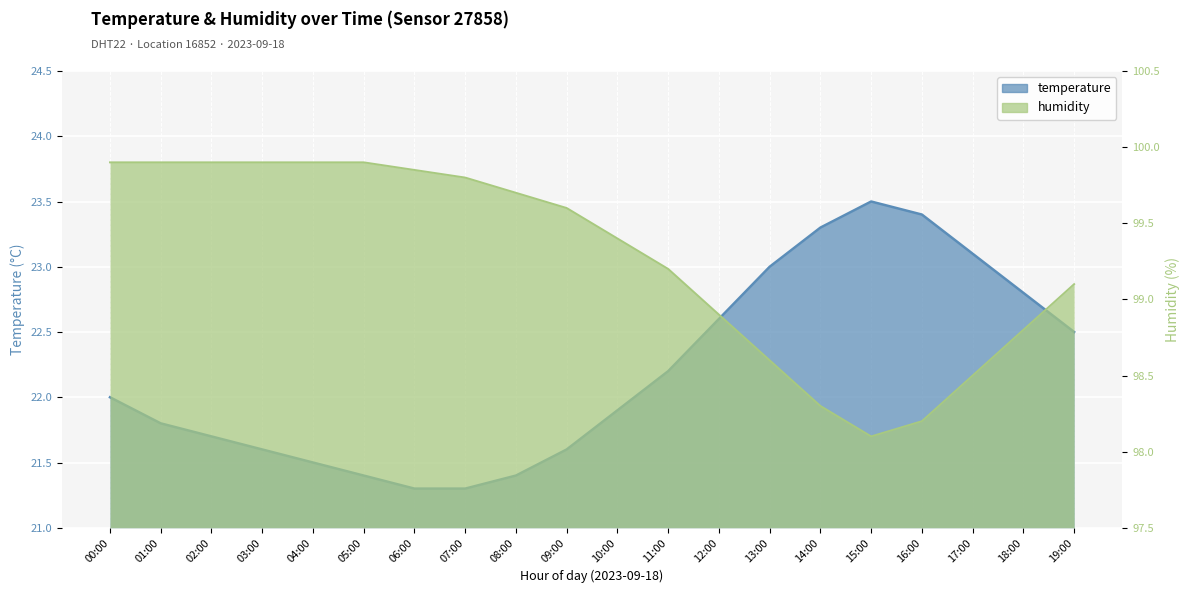

What is the average value of the temperature series?

22.2